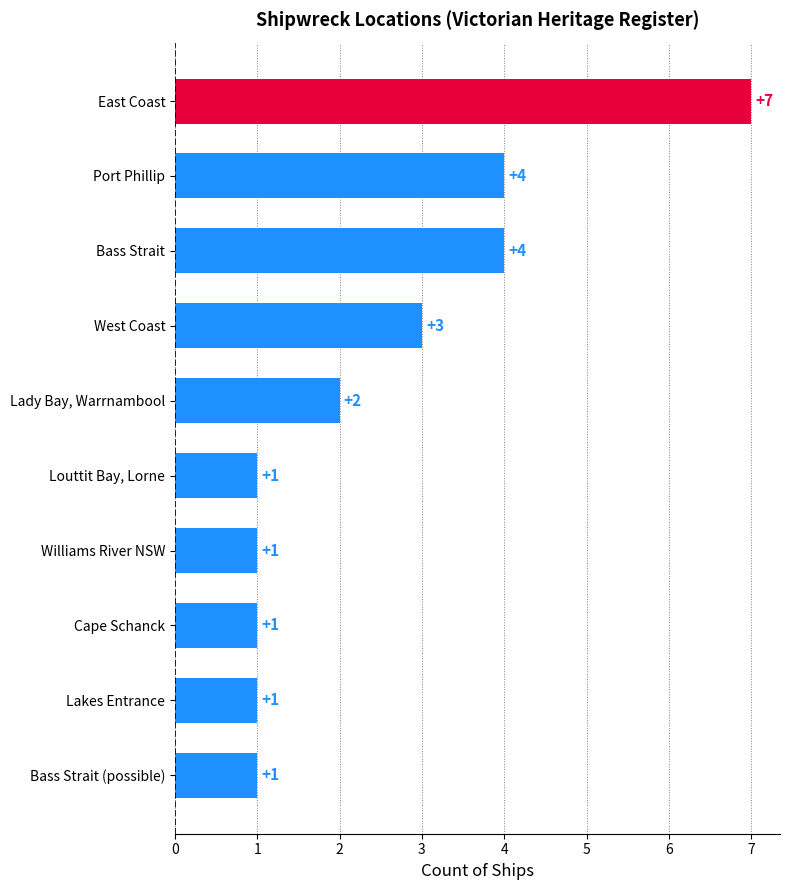

How many values are between 1 and 4?

9